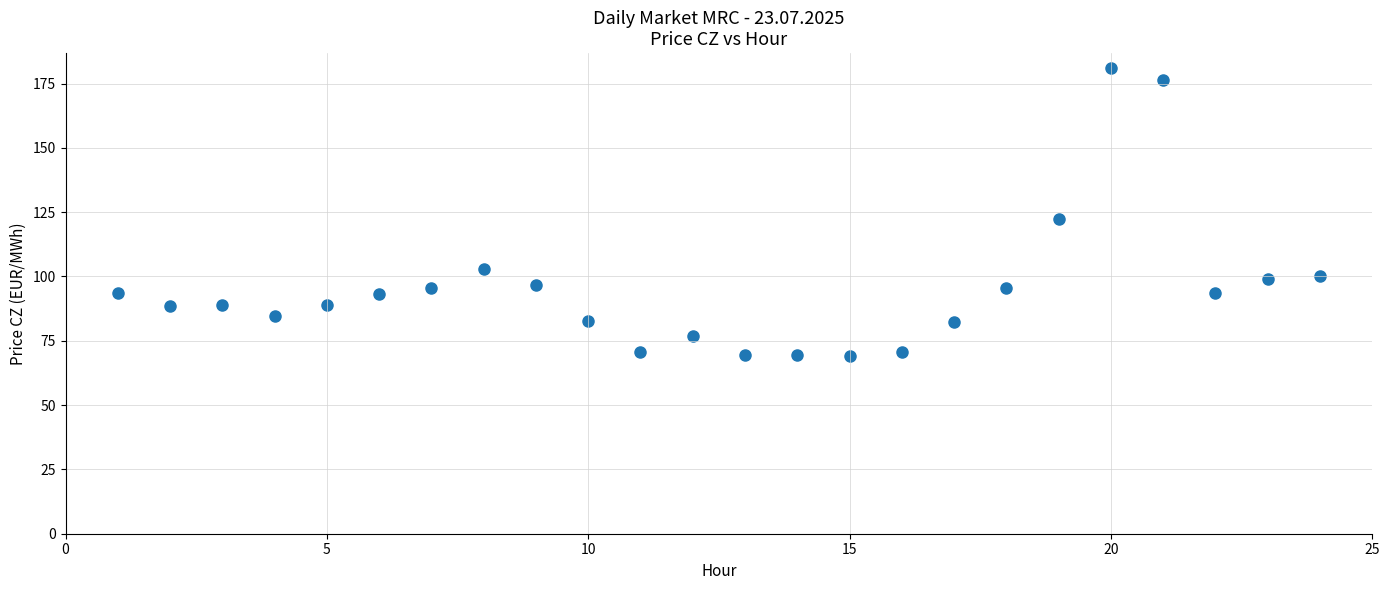

What Y value in the scatter plot is closest to 125?

122.5